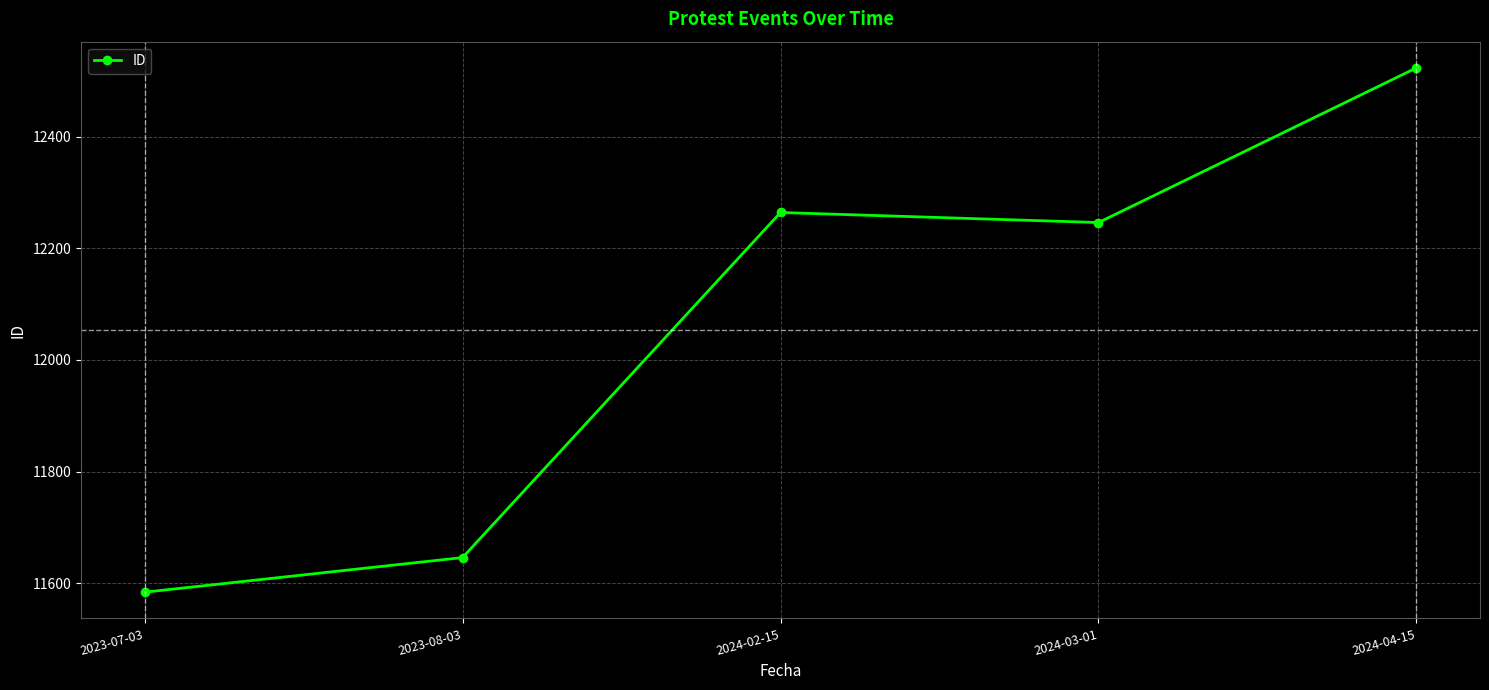

Where does the data first go above 12246?

2024-02-15